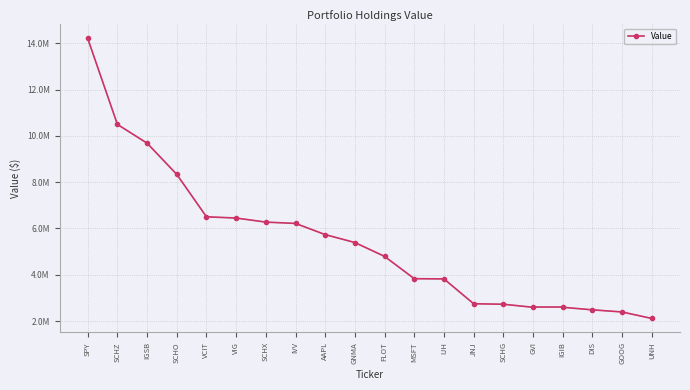

Rank the categories by value from lowest to highest.

UNH, GOOG, DIS, GVI, IGIB, SCHG, JNJ, IJH, MSFT, FLOT, GNMA, AAPL, IVV, SCHX, VIG, VCIT, SCHO, IGSB, SCHZ, SPY